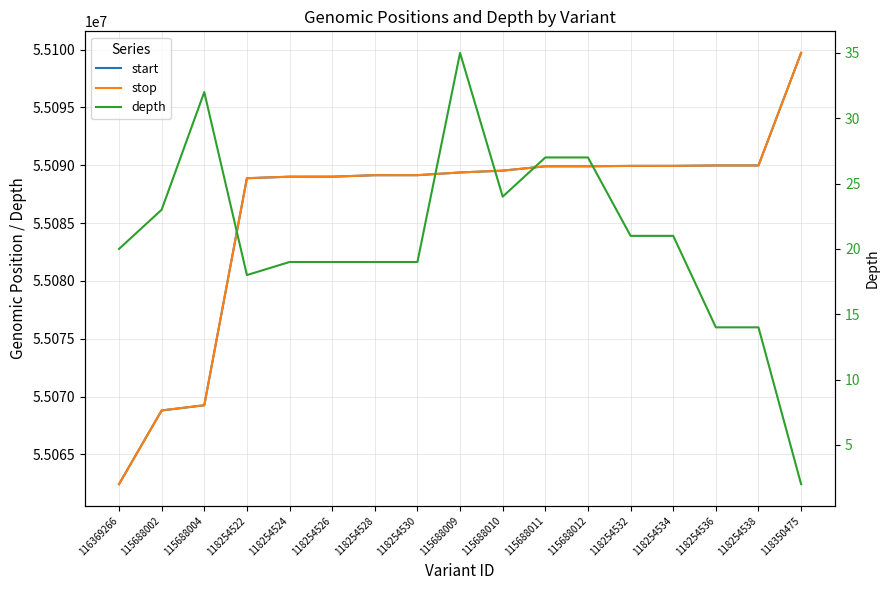

What is the sum of the start values at 118254530 and 118254524?

110178154